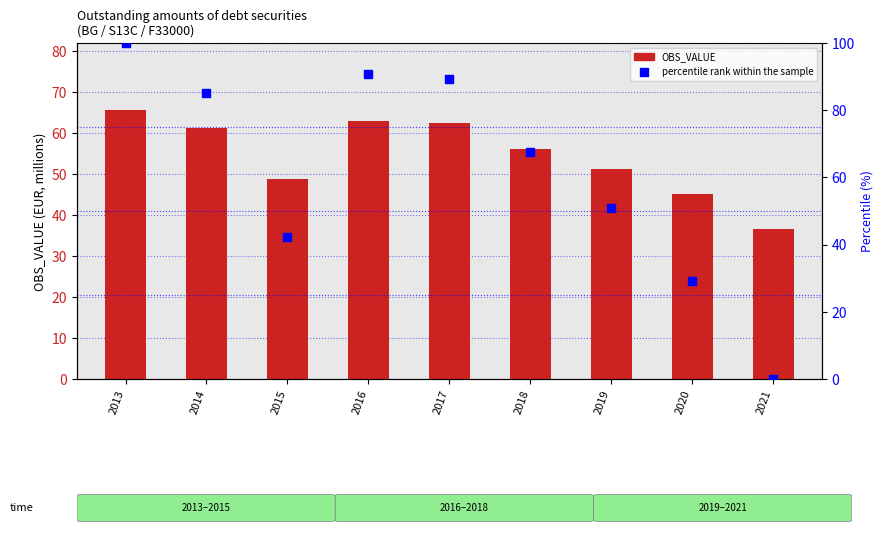

Which series has the largest Y range (max minus min)?

percentile rank within the sample